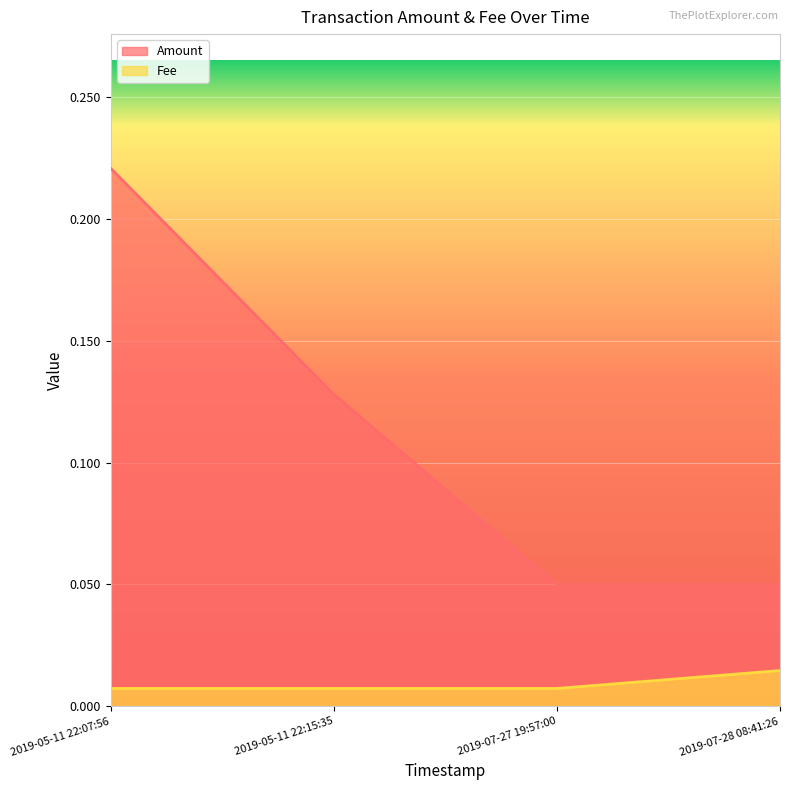

Read the Amount value at 2019-05-11 22:07:56.

0.2